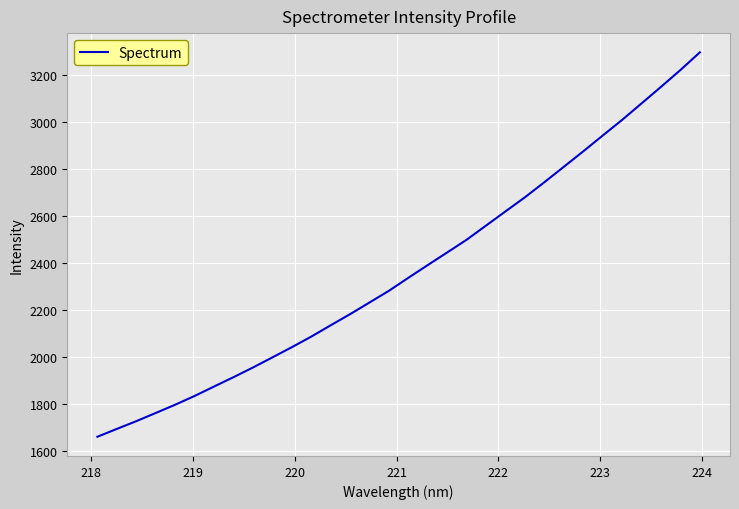

What is the difference between the maximum and minimum values?

1636.2